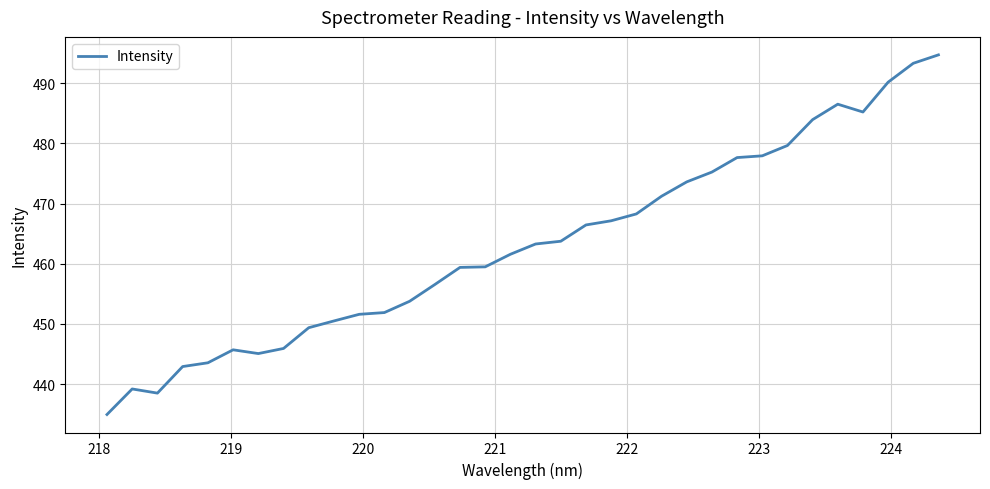

What is the average value?

463.2